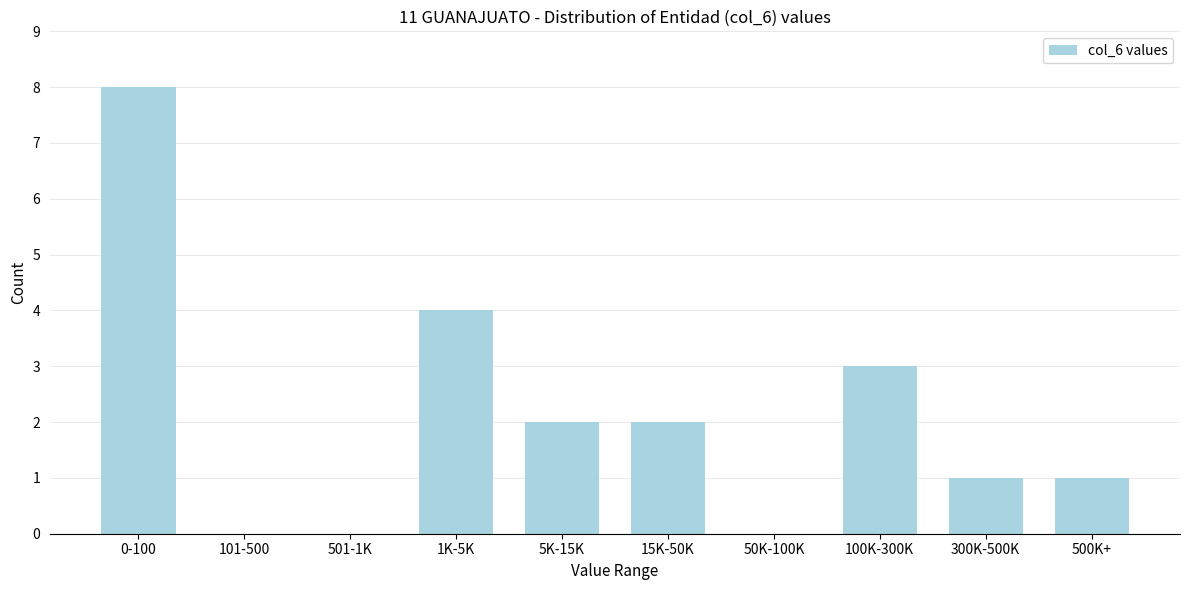

Reading right to left, extract all data points from this chart.

500K+=1	300K-500K=1	100K-300K=3	50K-100K=0	15K-50K=2	5K-15K=2	1K-5K=4	501-1K=0	101-500=0	0-100=8